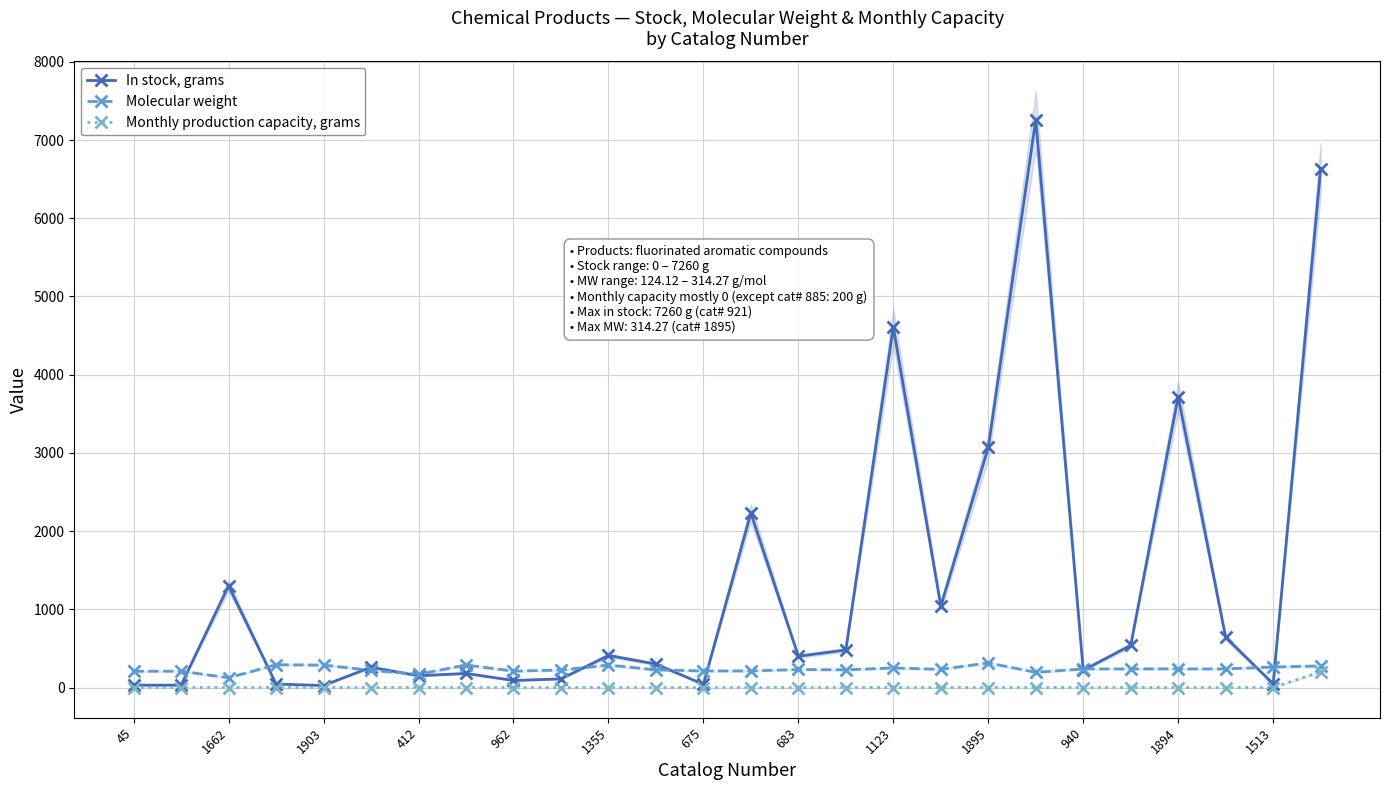

At which category does In stock, grams reach its first local peak?

1662